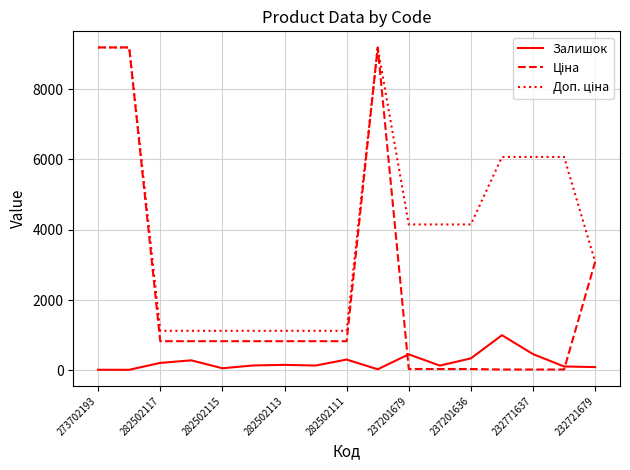

What is the maximum value shown in the chart?

9185.9